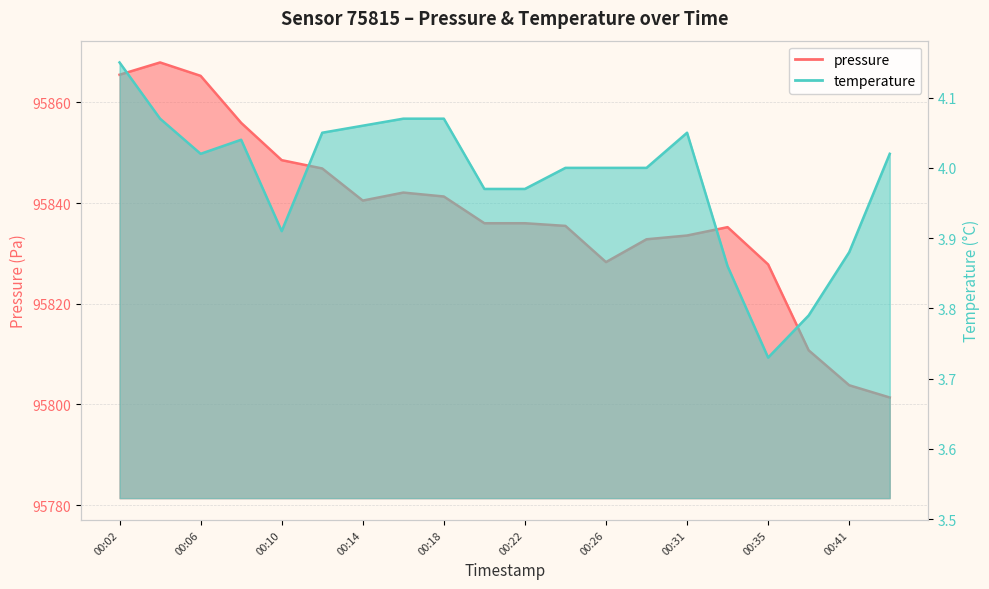

List the labels in order of temperature value, largest first.

00:02, 00:04, 00:16, 00:18, 00:14, 00:12, 00:31, 00:08, 00:06, 00:43, 00:24, 00:26, 00:28, 00:20, 00:22, 00:10, 00:41, 00:33, 00:39, 00:35